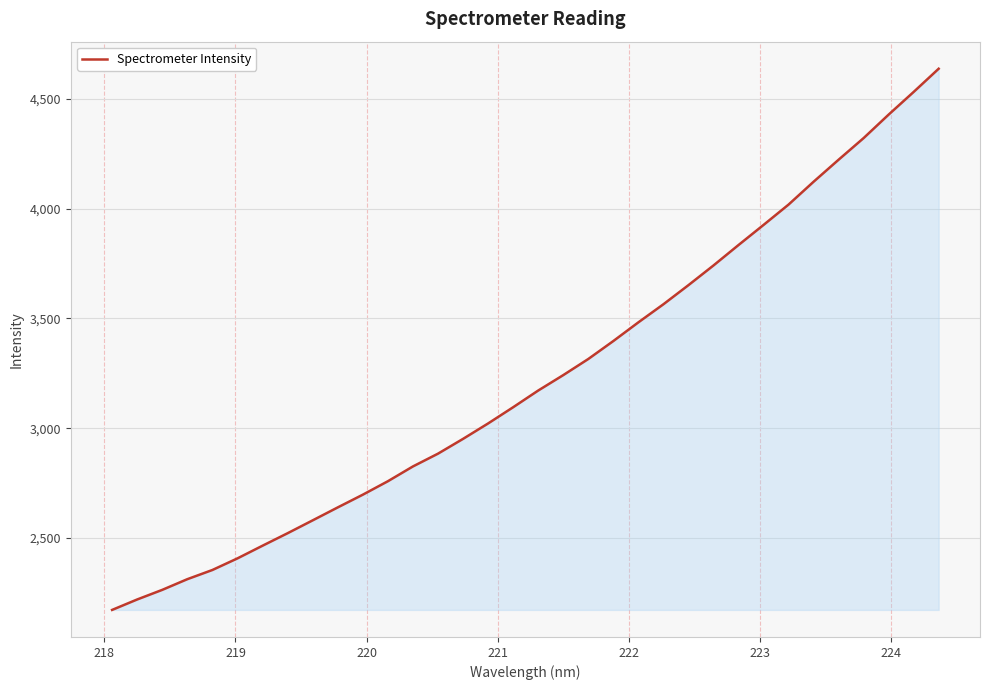

How many lines are shown in the chart?

1